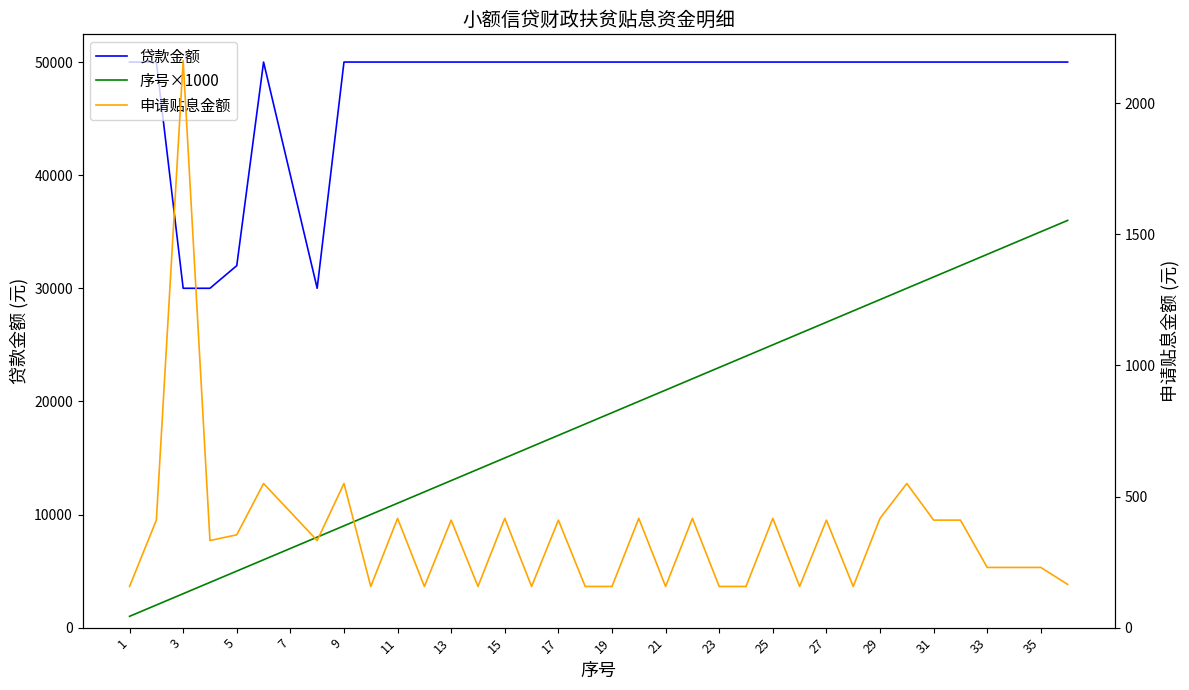

Between 24 and 35, which is larger?

24